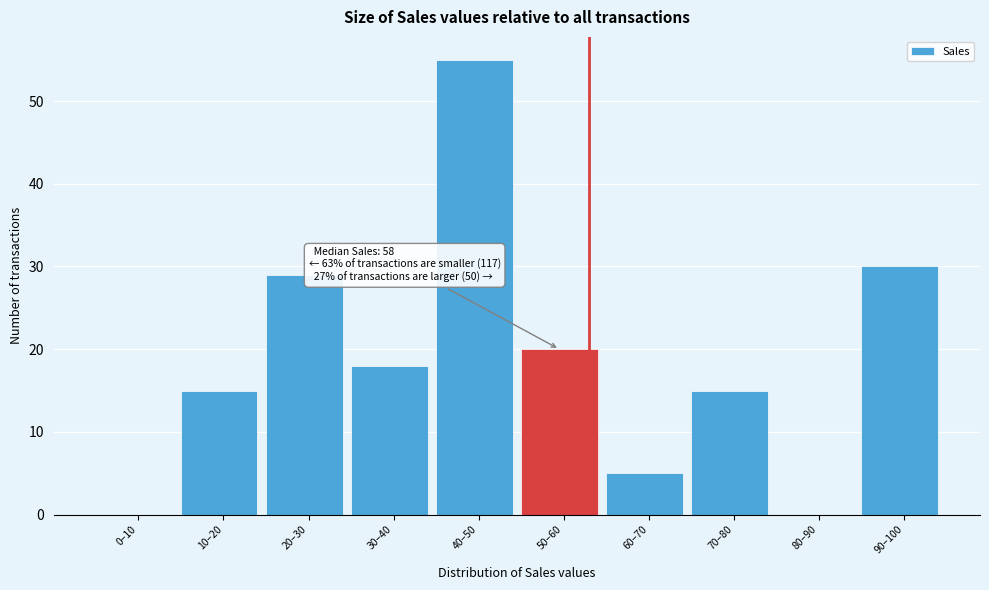

Reading left to right, transcribe all the data shown in this chart.

0–10=0	10–20=15	20–30=29	30–40=18	40–50=55	50–60=20	60–70=5	70–80=15	80–90=0	90–100=30